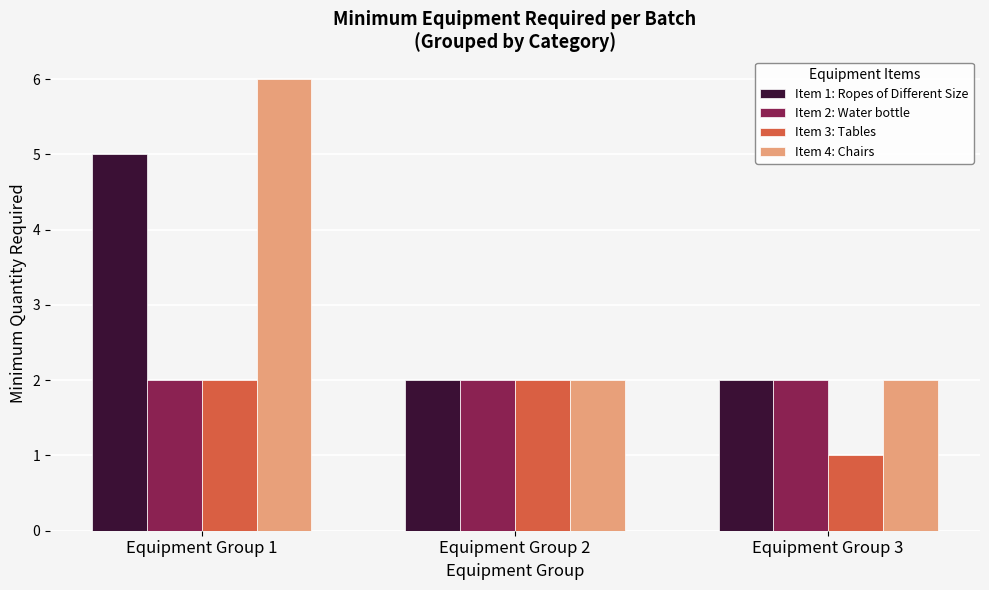

How many bars are there in total?

12